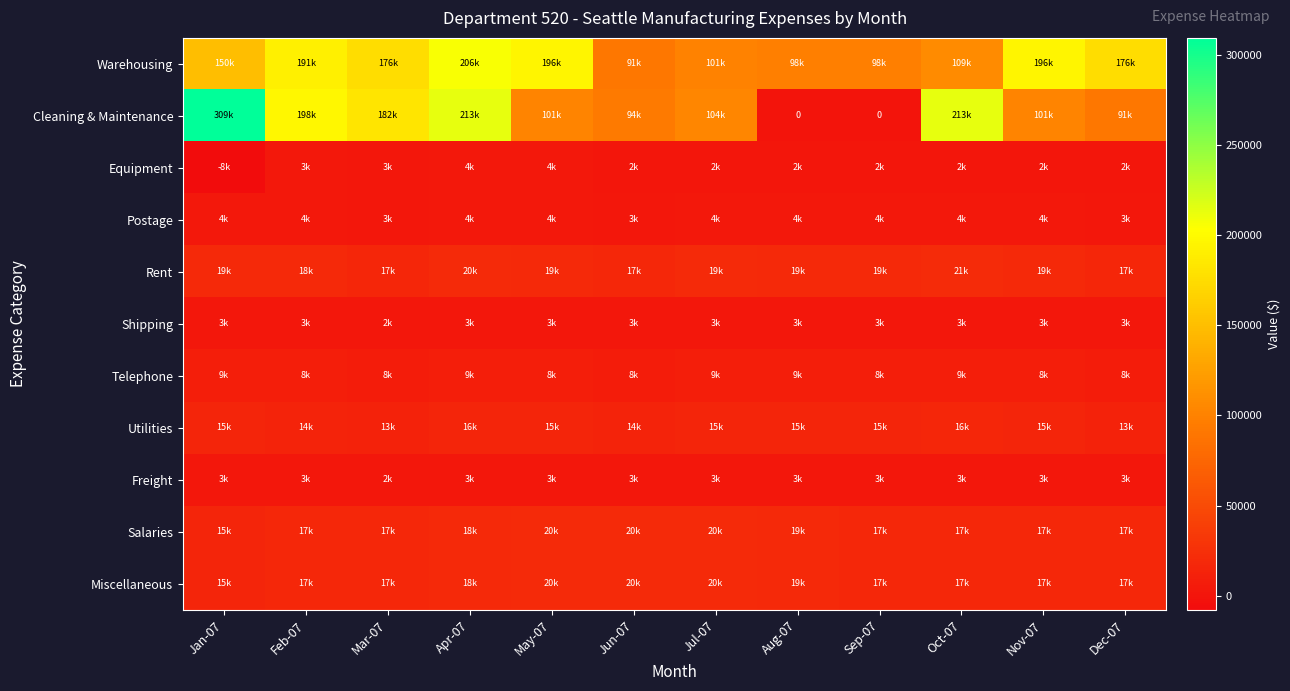

True or false: Warehousing has a value of 241344.0 at Jan-07.

False